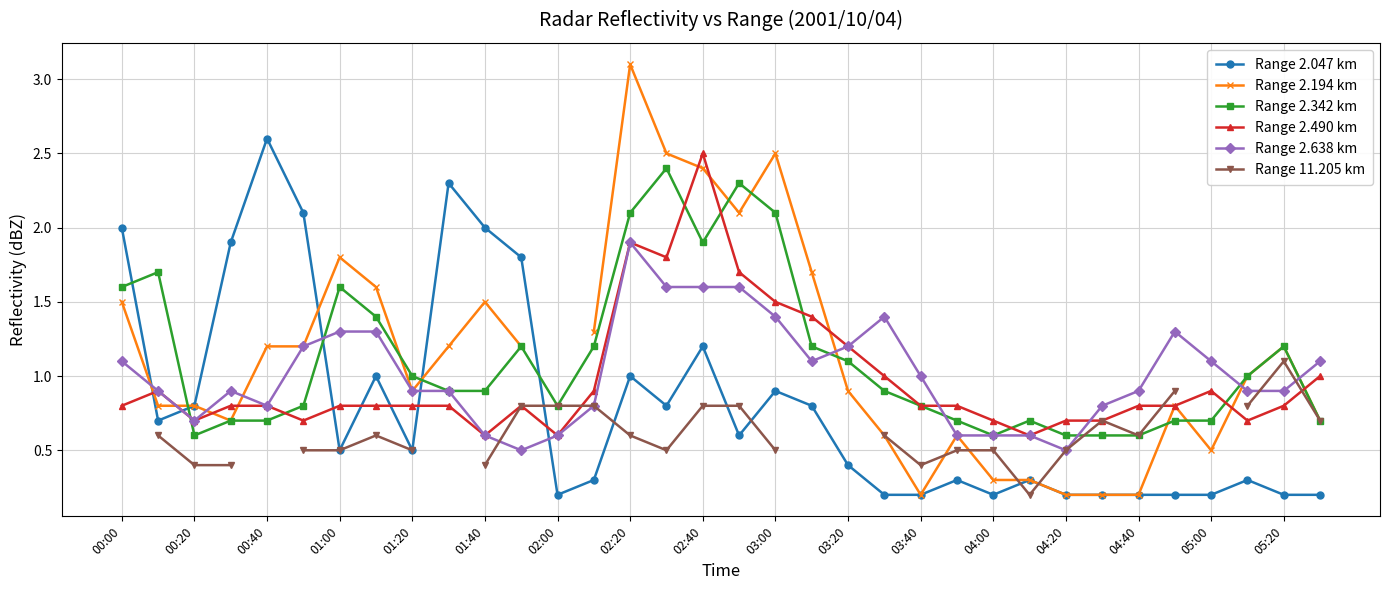

What is the value of the Range 2.342 km point at the 2nd from the left?

1.7